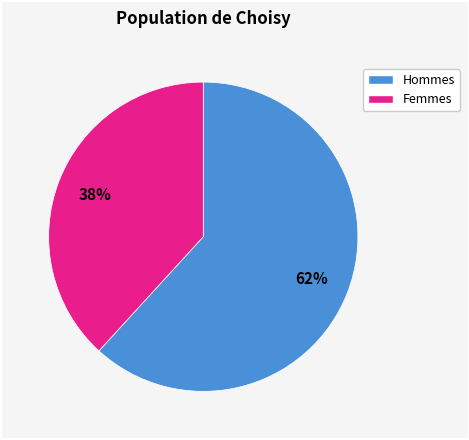

Is there a majority slice in this chart?

Yes